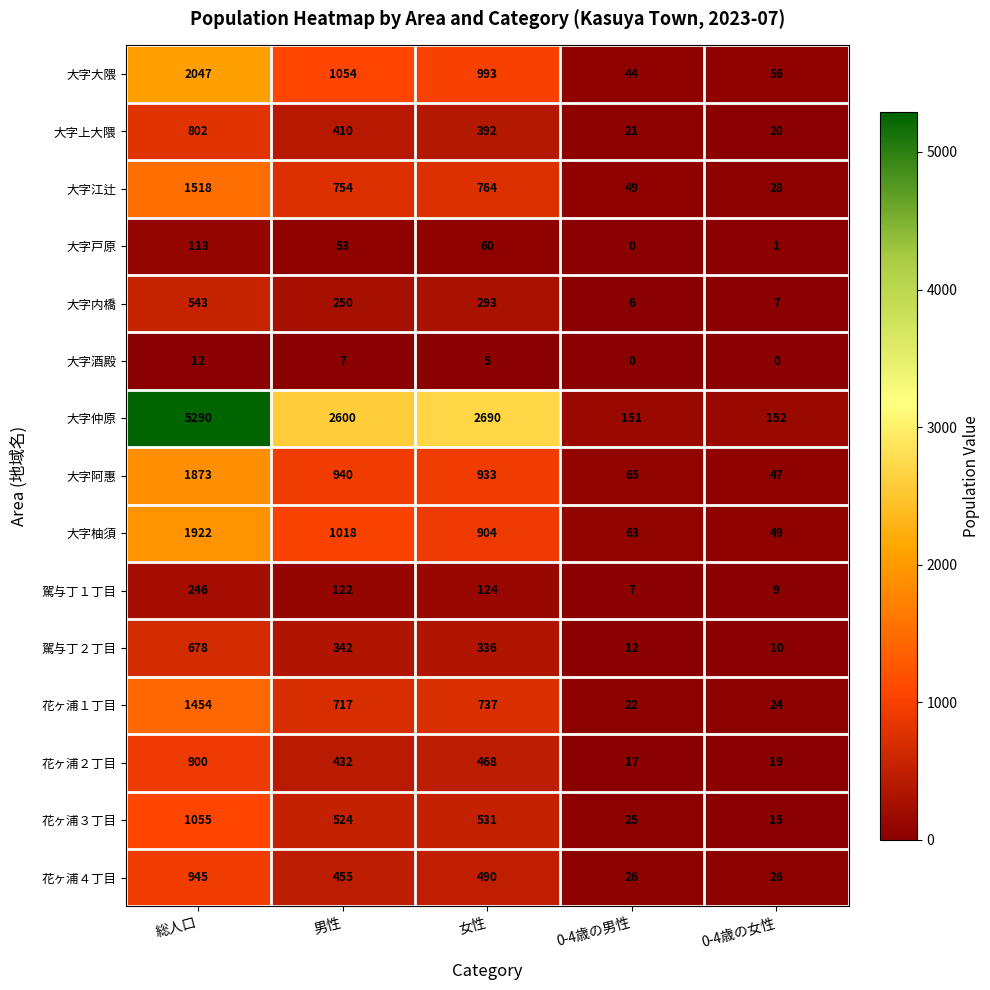

Which series has the largest range (max minus min)?

大字仲原